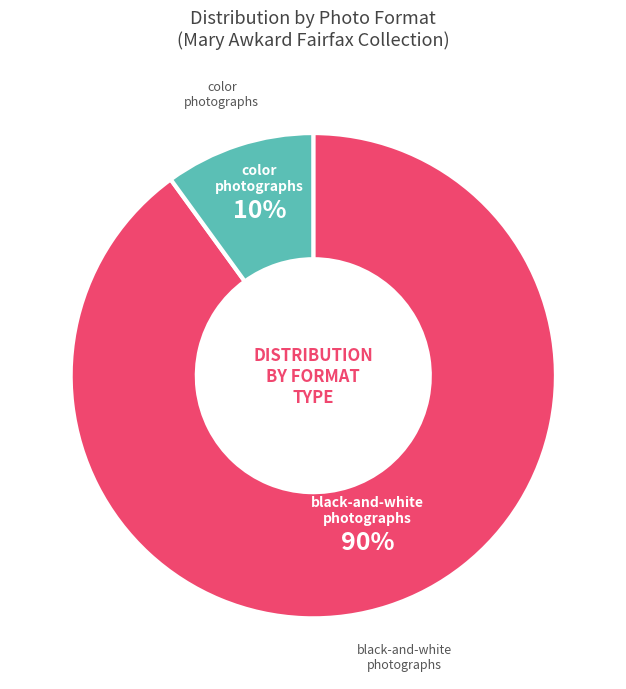

How many slices are in this pie chart?

2